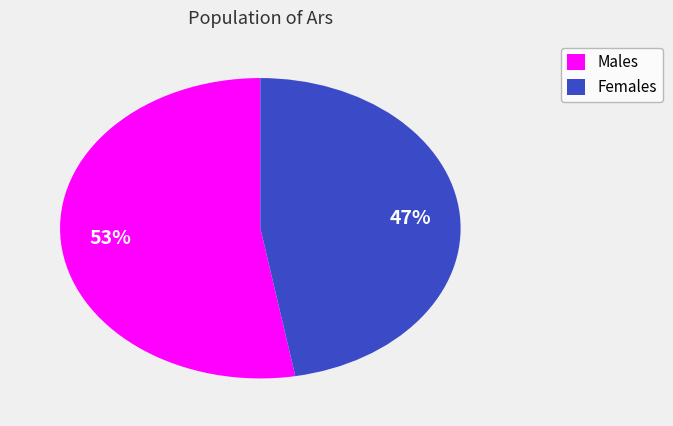

To the nearest percent, what is the difference between the largest and smallest slice percentages?

6%